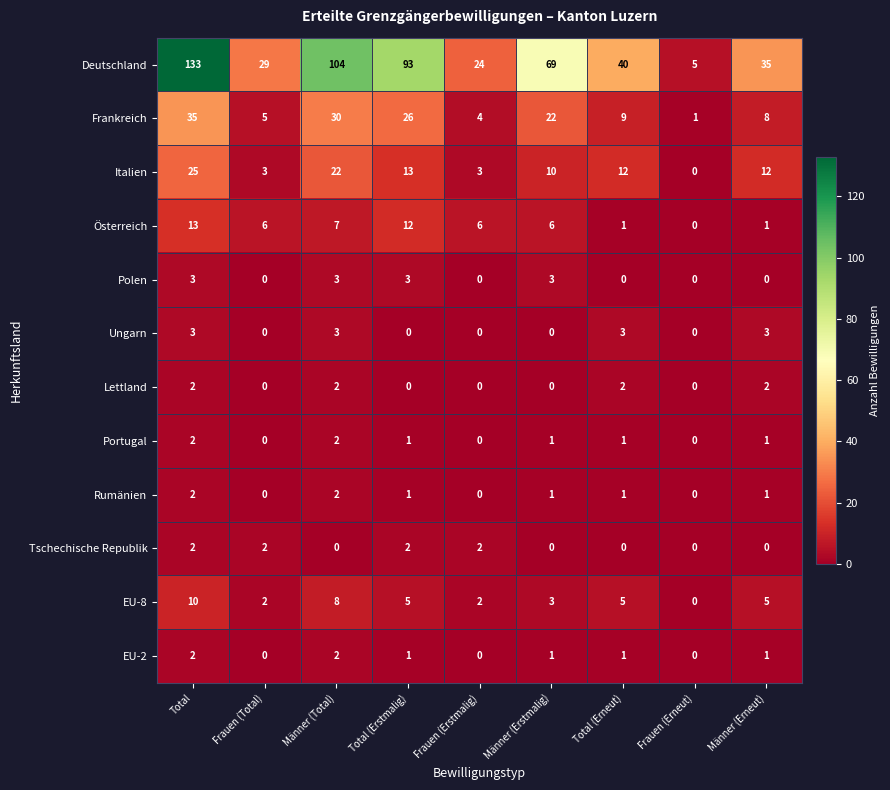

At which label does Deutschland first exceed 40?

Total